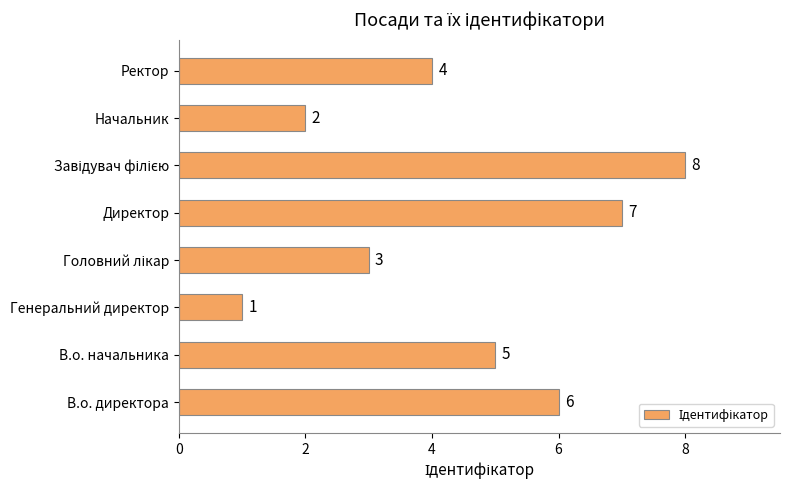

Is it true that the value at В.о. директора is 4?

False